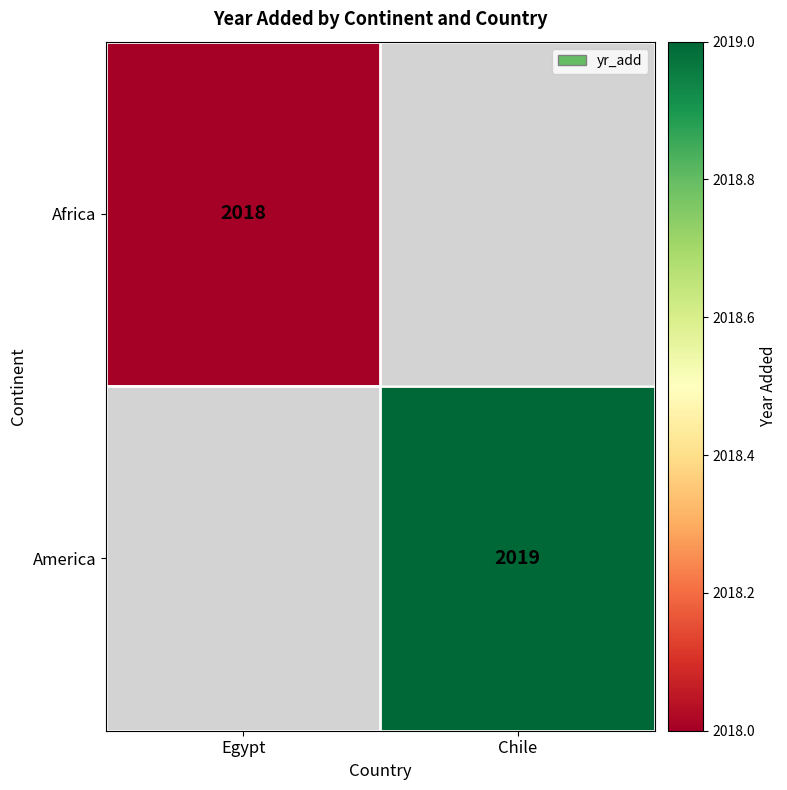

The value of Africa at Egypt is 773.7. True or false?

False